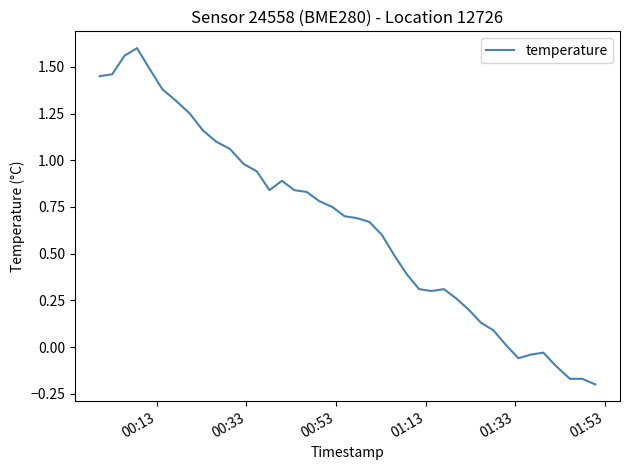

What is the difference between the maximum and minimum values?

1.8